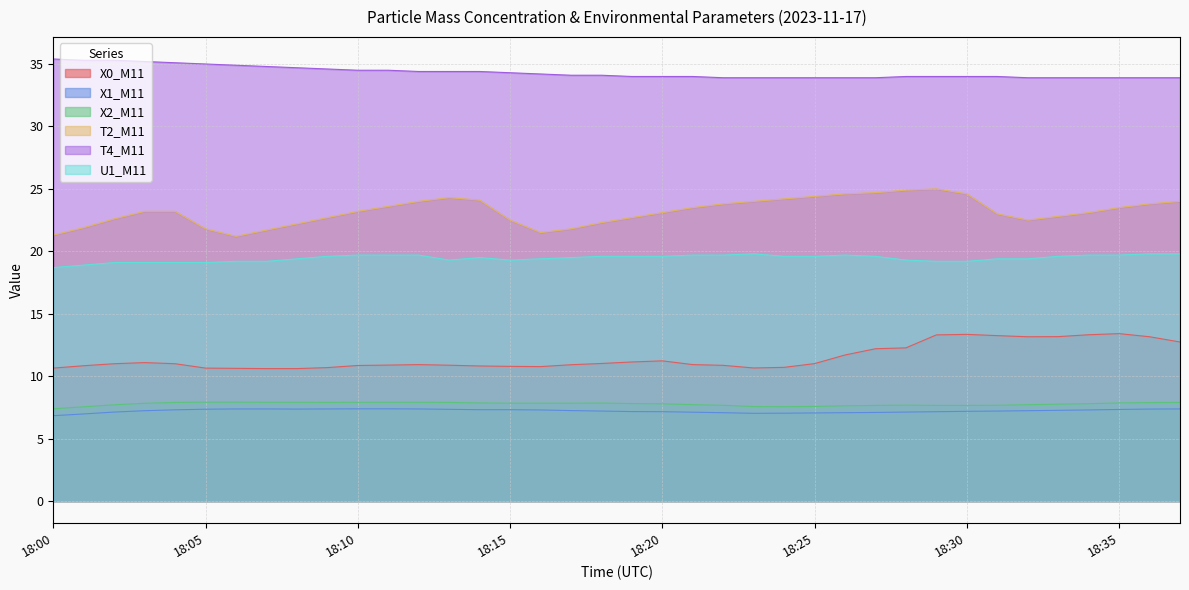

At which label does T4_M11 reach its minimum?

18:22